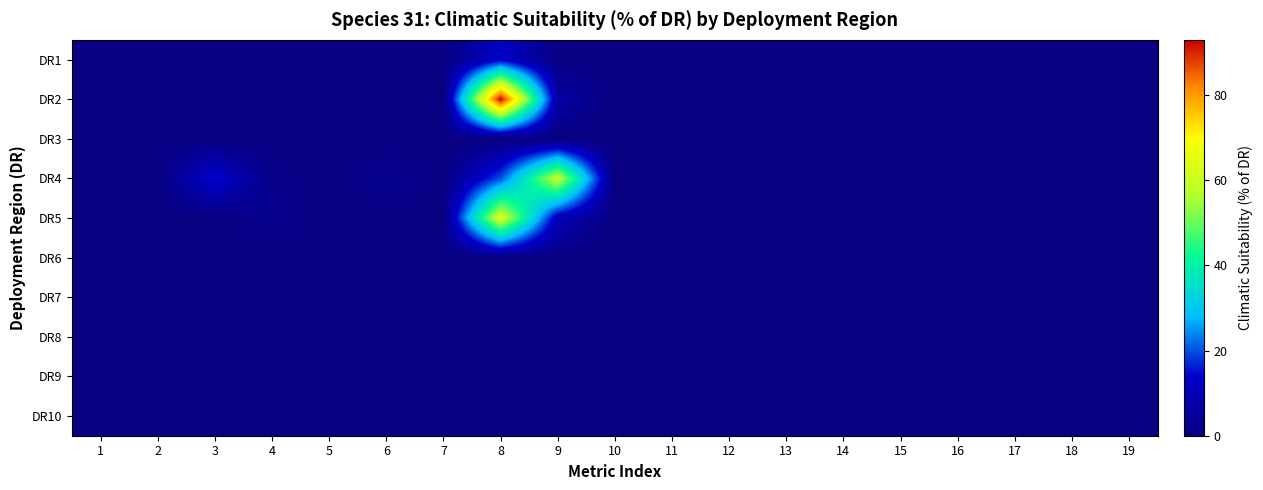

Reading left to right, what are all the values shown in this chart?

DR1: 1=0.0	2=0.0	3=0.0	4=0.0	5=0.0	6=0.0	7=0.0	8=13.2	9=0.8	10=0.0	11=0.0	12=0.0	13=0.0	14=0.0	15=0.0	16=0.0	17=0.0	18=0.0	19=0.0
DR2: 1=0.0	2=0.0	3=0.0	4=0.0	5=0.0	6=0.0	7=0.0	8=92.9	9=7.0	10=0.1	11=0.0	12=0.0	13=0.0	14=0.0	15=0.0	16=0.0	17=0.0	18=0.0	19=0.0
DR3: 1=0.0	2=0.0	3=0.0	4=0.0	5=0.0	6=0.0	7=0.0	8=0.0	9=0.0	10=0.0	11=0.0	12=0.0	13=0.0	14=0.0	15=0.0	16=0.0	17=0.0	18=0.0	19=0.0
DR4: 1=0.0	2=0.6	3=14.3	4=1.6	5=0.0	6=3.3	7=0.3	8=20.0	9=59.9	10=0.0	11=0.0	12=0.0	13=0.0	14=0.0	15=0.0	16=0.0	17=0.0	18=0.0	19=0.0
DR5: 1=0.0	2=0.0	3=0.0	4=2.9	5=0.1	6=0.1	7=0.2	8=63.3	9=9.9	10=0.1	11=0.1	12=0.0	13=0.0	14=0.0	15=0.9	16=0.0	17=0.0	18=0.0	19=0.0
DR6: 1=0.0	2=0.0	3=0.0	4=0.0	5=0.0	6=0.0	7=0.0	8=0.0	9=0.0	10=0.0	11=0.0	12=0.0	13=0.0	14=0.0	15=0.0	16=0.0	17=0.0	18=0.0	19=0.0
DR7: 1=0.0	2=0.0	3=0.0	4=0.0	5=0.0	6=0.0	7=0.0	8=0.0	9=0.0	10=0.0	11=0.0	12=0.0	13=0.0	14=0.0	15=0.0	16=0.0	17=0.0	18=0.0	19=0.0
DR8: 1=0.0	2=0.0	3=0.0	4=0.0	5=0.0	6=0.0	7=0.0	8=0.0	9=0.0	10=0.0	11=0.0	12=0.0	13=0.0	14=0.0	15=0.0	16=0.0	17=0.0	18=0.0	19=0.0
DR9: 1=0.0	2=0.0	3=0.0	4=0.0	5=0.0	6=0.0	7=0.0	8=0.0	9=0.0	10=0.0	11=0.0	12=0.0	13=0.0	14=0.0	15=0.0	16=0.0	17=0.0	18=0.0	19=0.0
DR10: 1=0.0	2=0.0	3=0.0	4=0.0	5=0.0	6=0.0	7=0.0	8=0.0	9=0.0	10=0.0	11=0.0	12=0.0	13=0.0	14=0.0	15=0.0	16=0.0	17=0.0	18=0.0	19=0.0